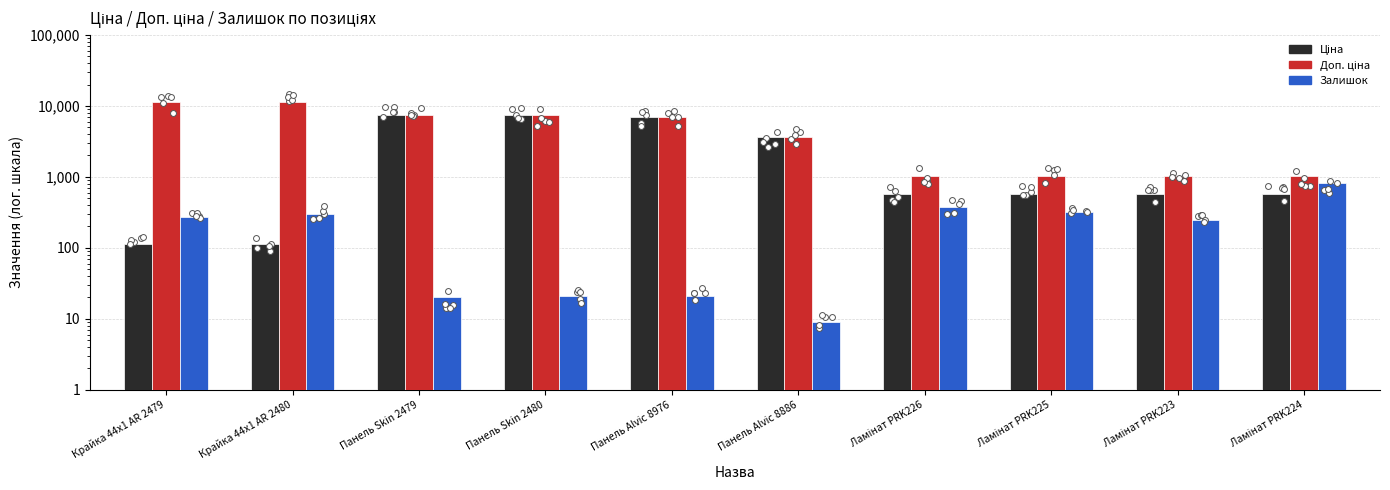

Which series contains the lowest Y value?

Залишок